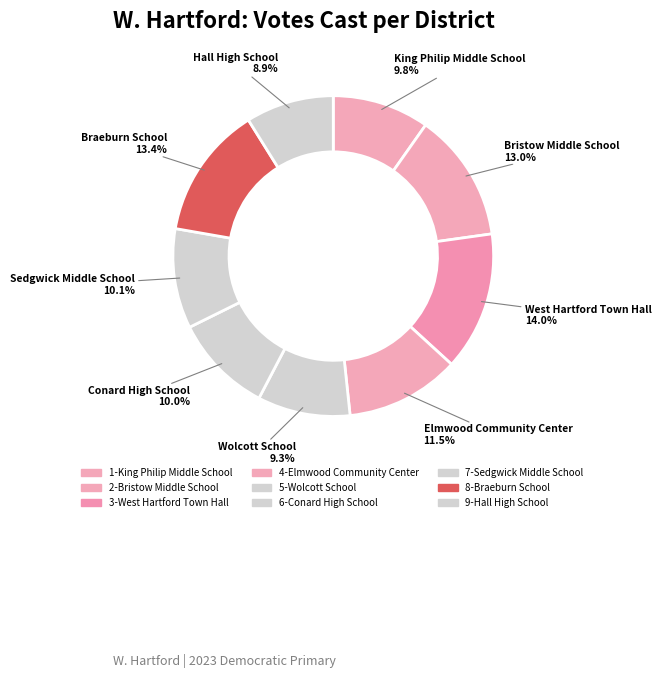

How many segments does this pie chart have?

9